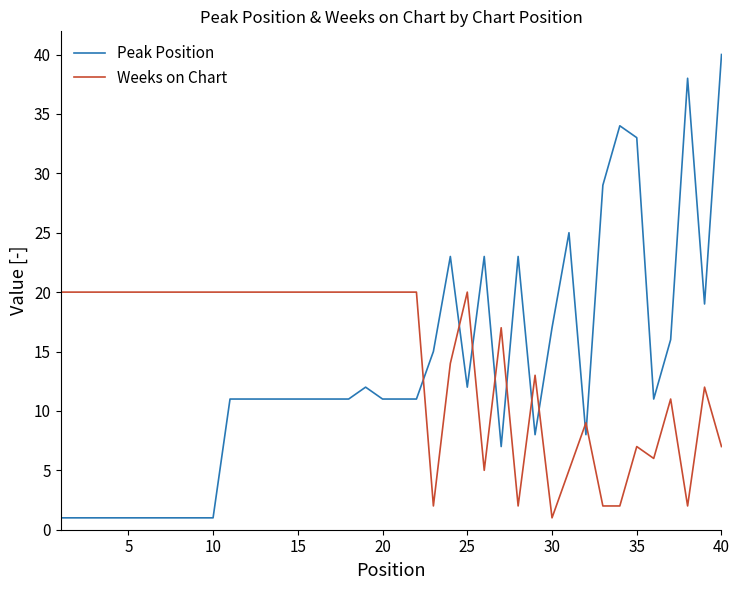

What is the maximum value for Peak Position?

40